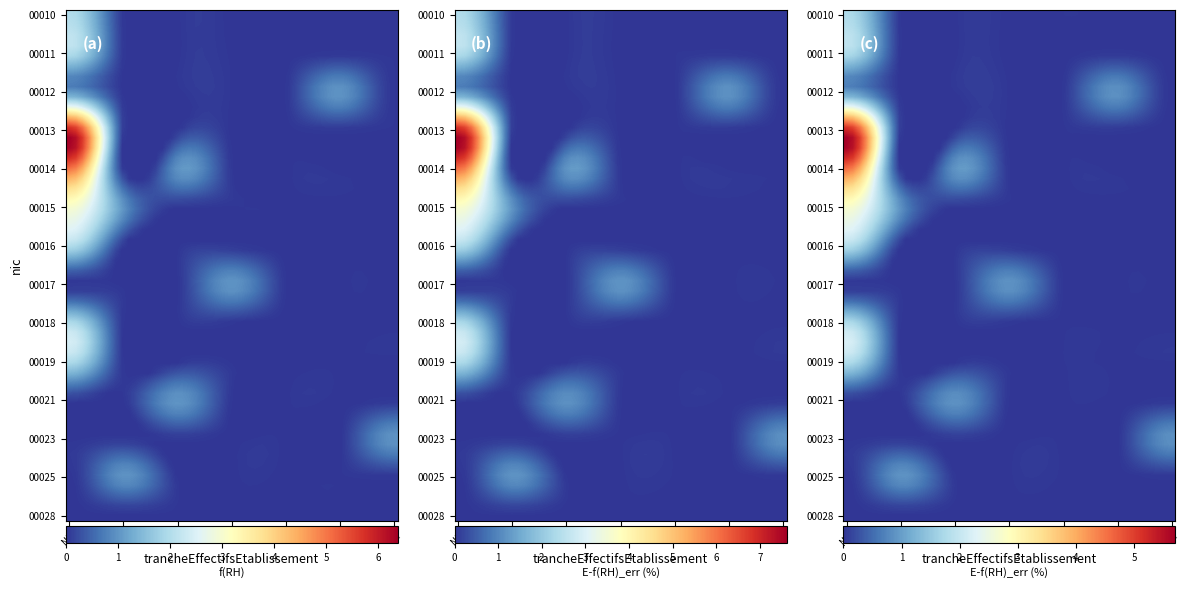

Reading right to left, list all the values displayed in this chart.

00010: 0	0	0	0	0	0	2
00011: 0	0	0	0	0	0	2
00012: 0	1	0	0	0	0	1
00013: 0	0	0	0	0	0	6
00014: 0	0	0	0	1	0	5
00015: 0	0	0	0	0	1	3
00016: 0	0	0	0	0	0	2
00017: 0	0	0	1	0	0	0
00018: 0	0	0	0	0	0	2
00019: 0	0	0	0	0	0	2
00021: 0	0	0	0	1	0	0
00023: 1	0	0	0	0	0	0
00025: 0	0	0	0	0	1	0
00028: 0	0	0	0	0	0	0